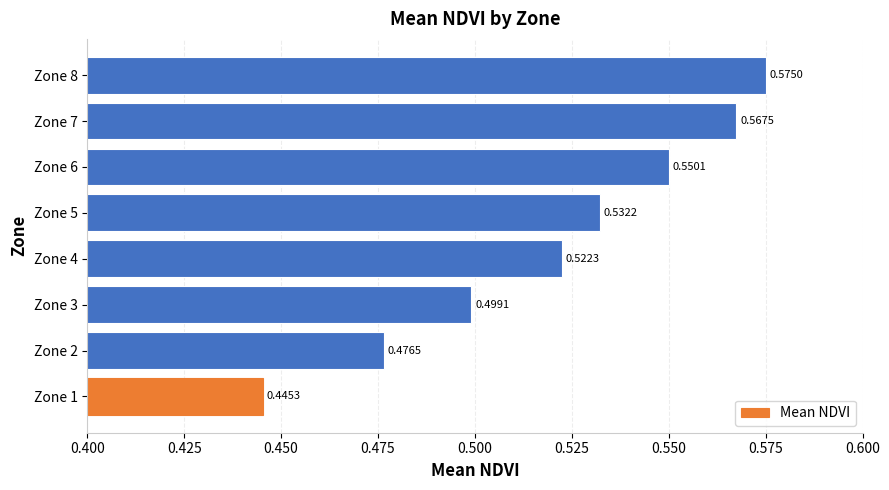

Rank the categories by value from highest to lowest.

Zone 8, Zone 7, Zone 6, Zone 5, Zone 4, Zone 3, Zone 2, Zone 1